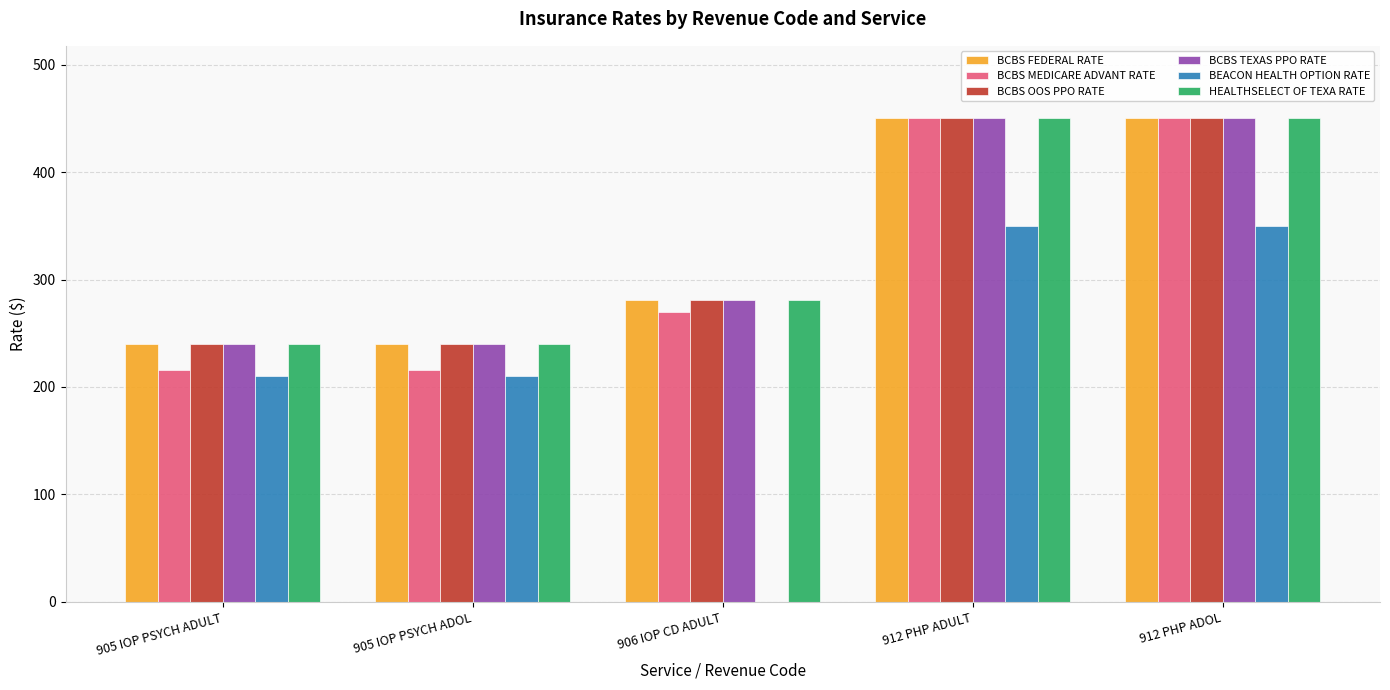

Reading left to right, extract all data points from this chart.

BCBS FEDERAL RATE: 905 IOP PSYCH ADULT=240	905 IOP PSYCH ADOL=240	906 IOP CD ADULT=281	912 PHP ADULT=450	912 PHP ADOL=450
BCBS MEDICARE ADVANT RATE: 905 IOP PSYCH ADULT=216	905 IOP PSYCH ADOL=216	906 IOP CD ADULT=270	912 PHP ADULT=450	912 PHP ADOL=450
BCBS OOS PPO RATE: 905 IOP PSYCH ADULT=240	905 IOP PSYCH ADOL=240	906 IOP CD ADULT=281	912 PHP ADULT=450	912 PHP ADOL=450
BCBS TEXAS PPO RATE: 905 IOP PSYCH ADULT=240	905 IOP PSYCH ADOL=240	906 IOP CD ADULT=281	912 PHP ADULT=450	912 PHP ADOL=450
BEACON HEALTH OPTION RATE: 905 IOP PSYCH ADULT=210	905 IOP PSYCH ADOL=210	906 IOP CD ADULT=0	912 PHP ADULT=350	912 PHP ADOL=350
HEALTHSELECT OF TEXA RATE: 905 IOP PSYCH ADULT=240	905 IOP PSYCH ADOL=240	906 IOP CD ADULT=281	912 PHP ADULT=450	912 PHP ADOL=450